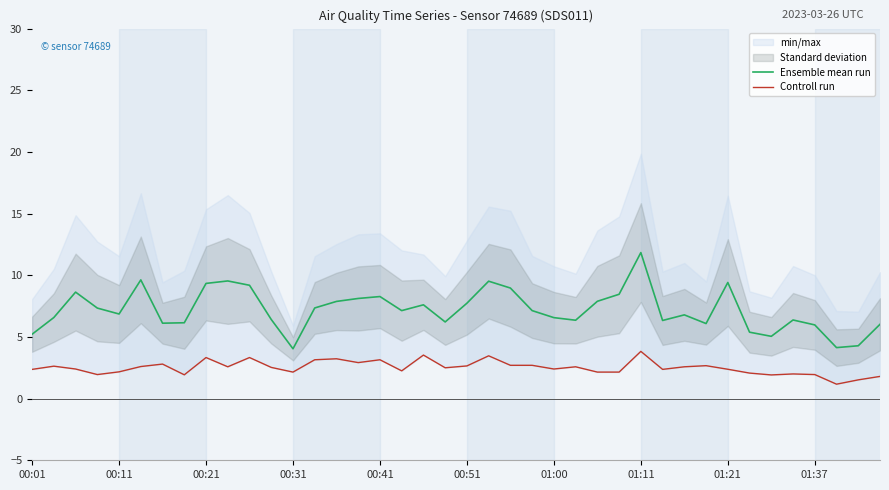

At how many categories does at least one series exceed 3?

40